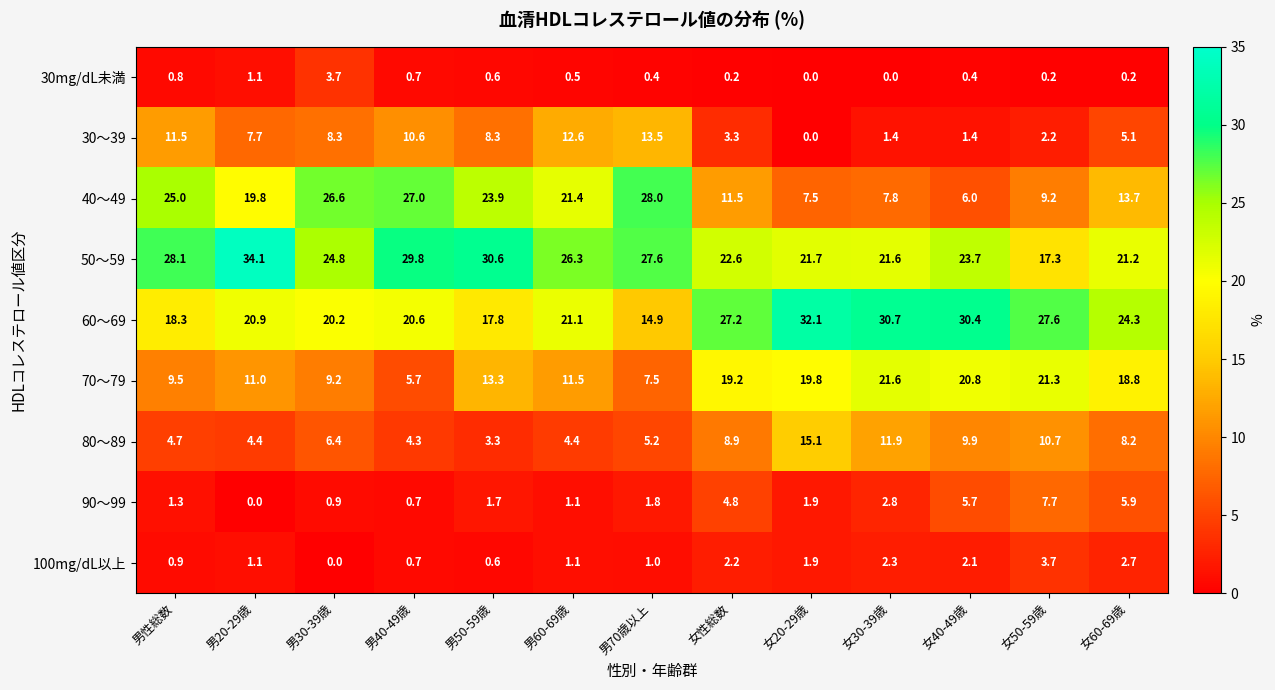

The value of 90～99 at 男30-39歳 is 0.9. True or false?

True